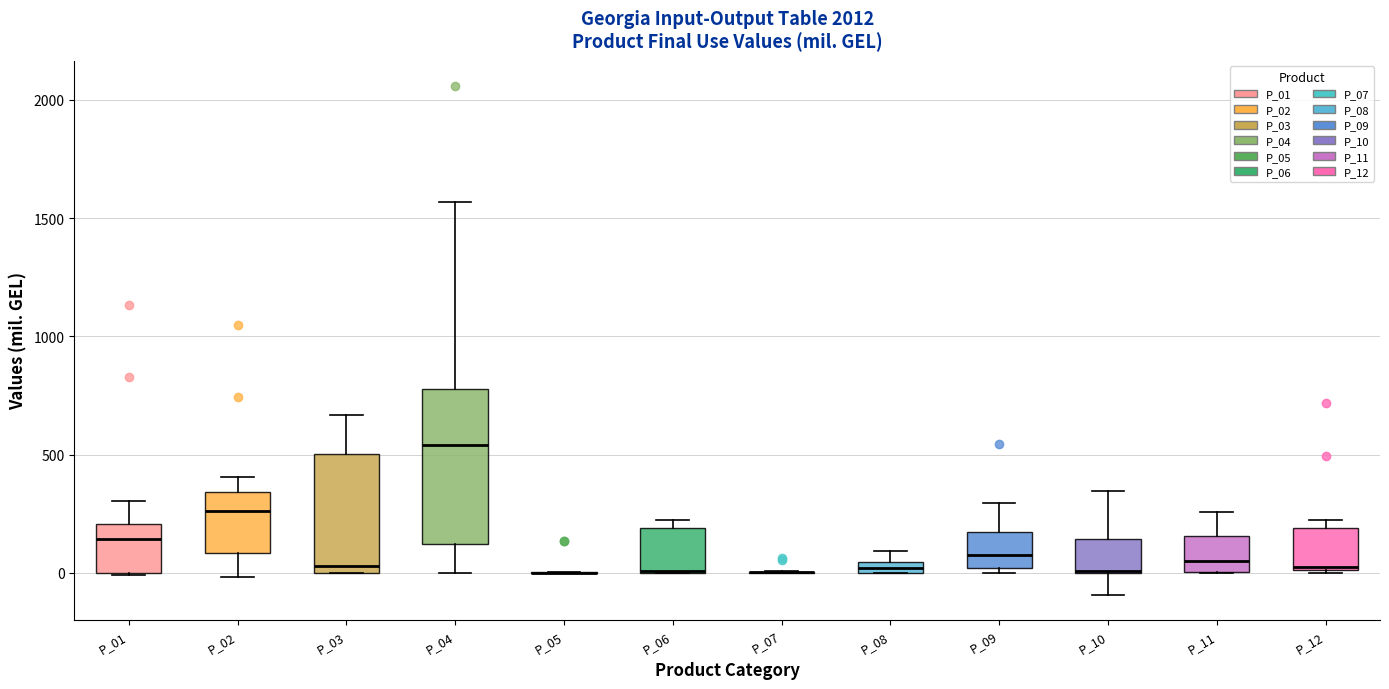

Comparing the boxes themselves (not the whiskers), which one is the tallest?

P_04